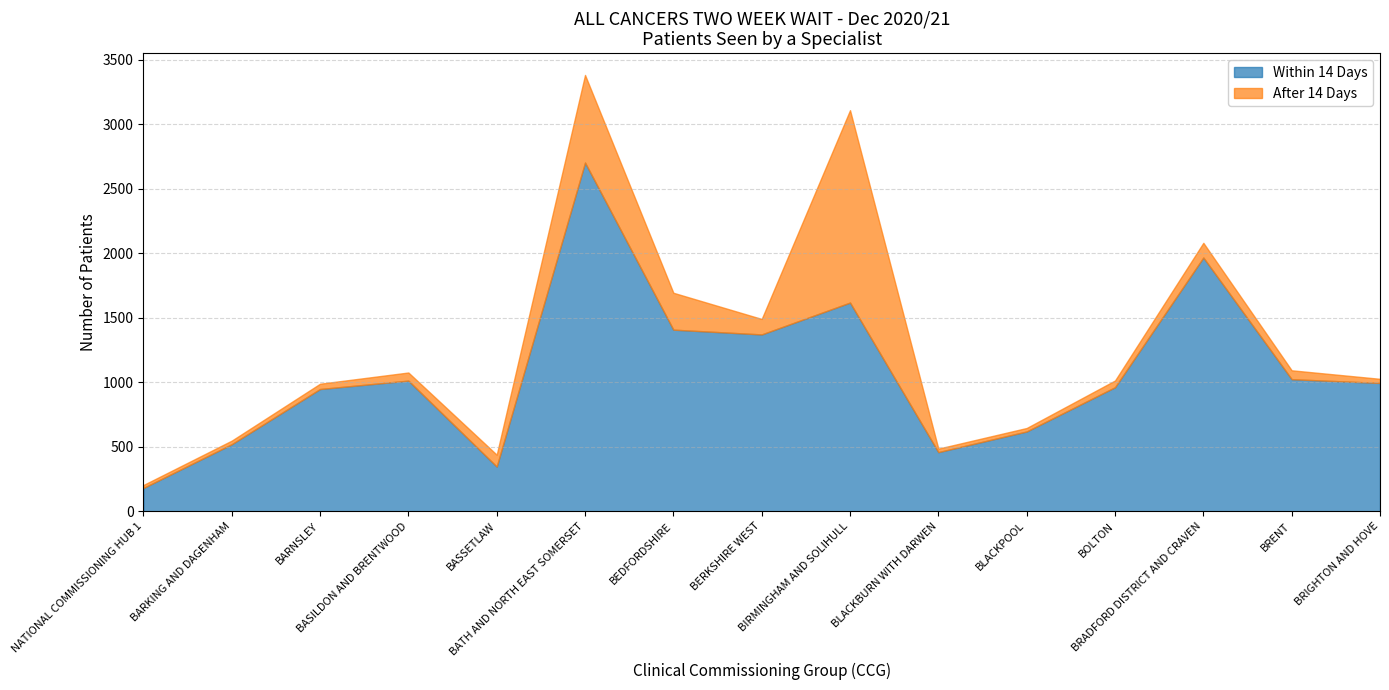

Which series has the largest total across all categories?

Within 14 Days